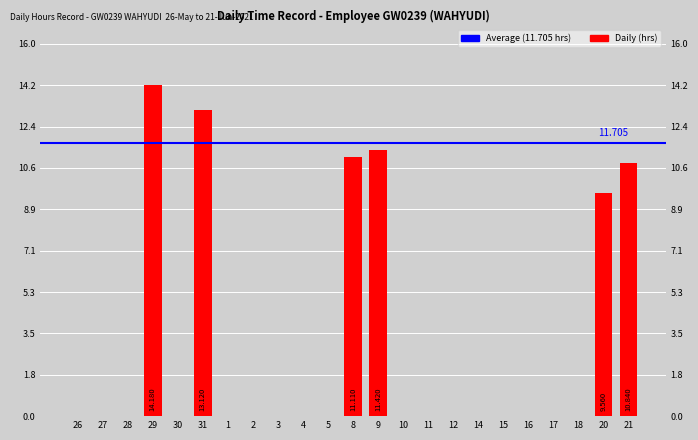

What position from the right is 14?

7